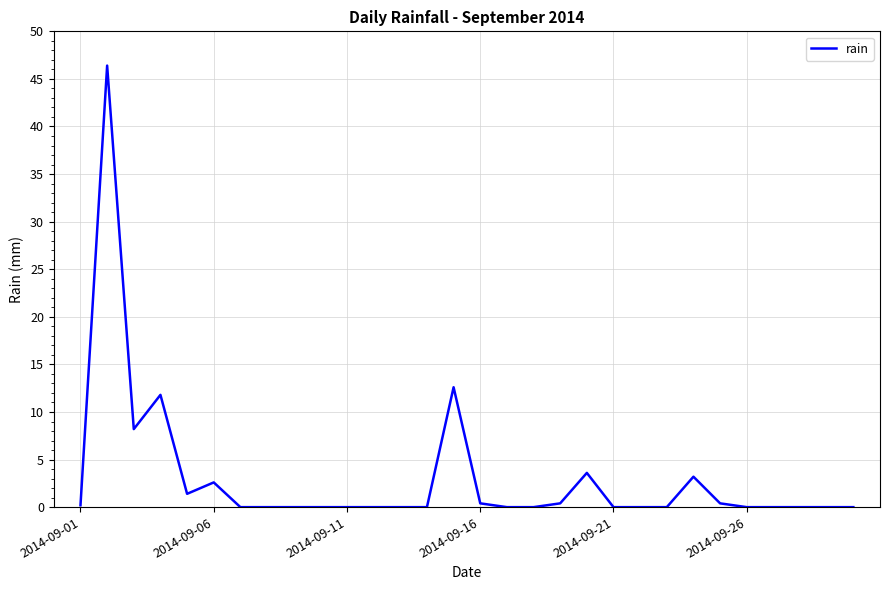

What is the difference between the maximum and minimum values?

46.4